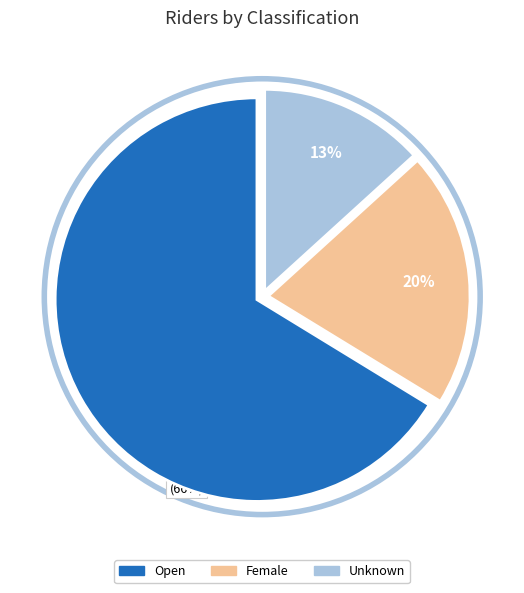

To the nearest percent, what is the difference between the largest and smallest slice percentages?

53%